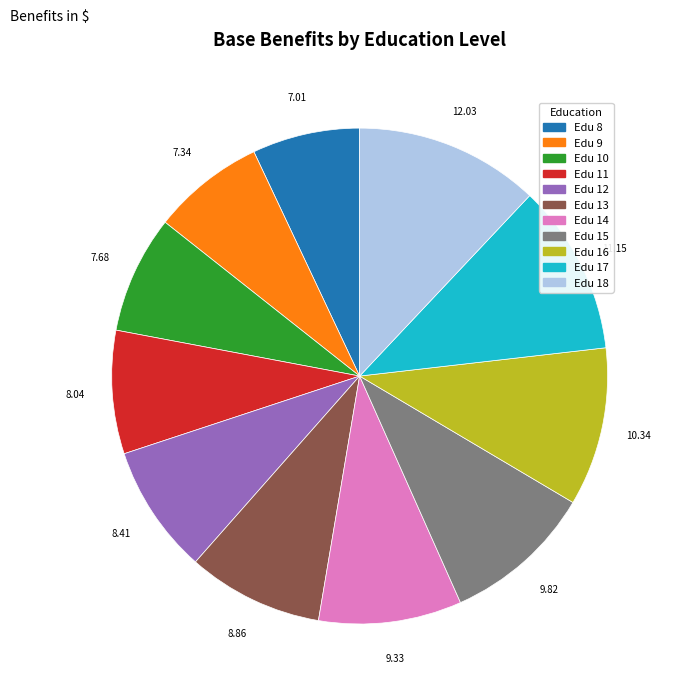

Combined, do Edu 11 and Edu 10 account for over 50%?

No